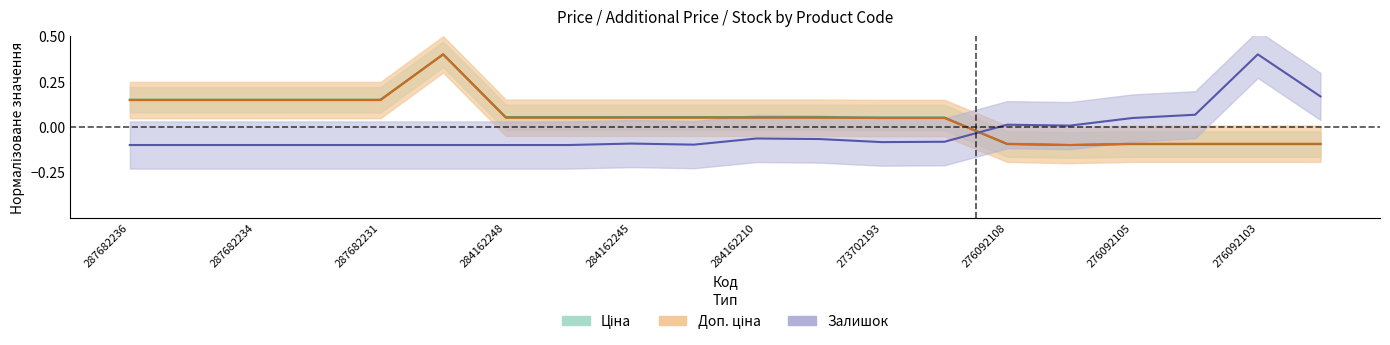

Which series has the widest spread of values?

Ціна